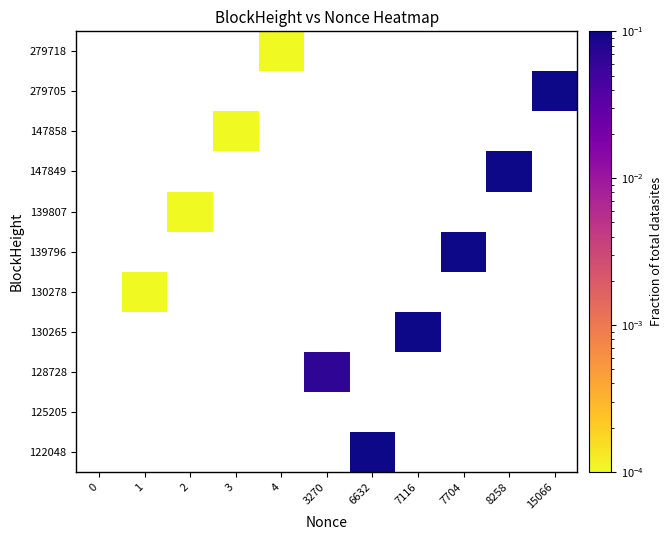

Which label corresponds to the largest value in the chart?

15066